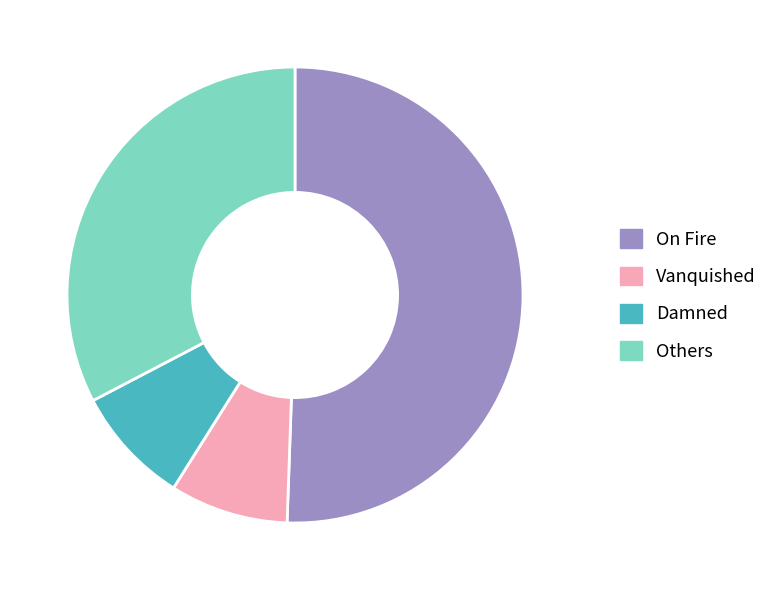

True or false: Others accounts for 20% of the total.

False